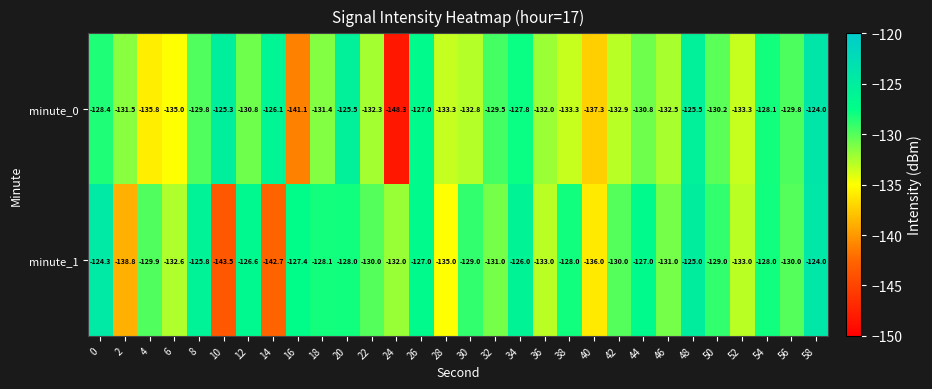

What is the average value of the minute_0 series?

-131.4